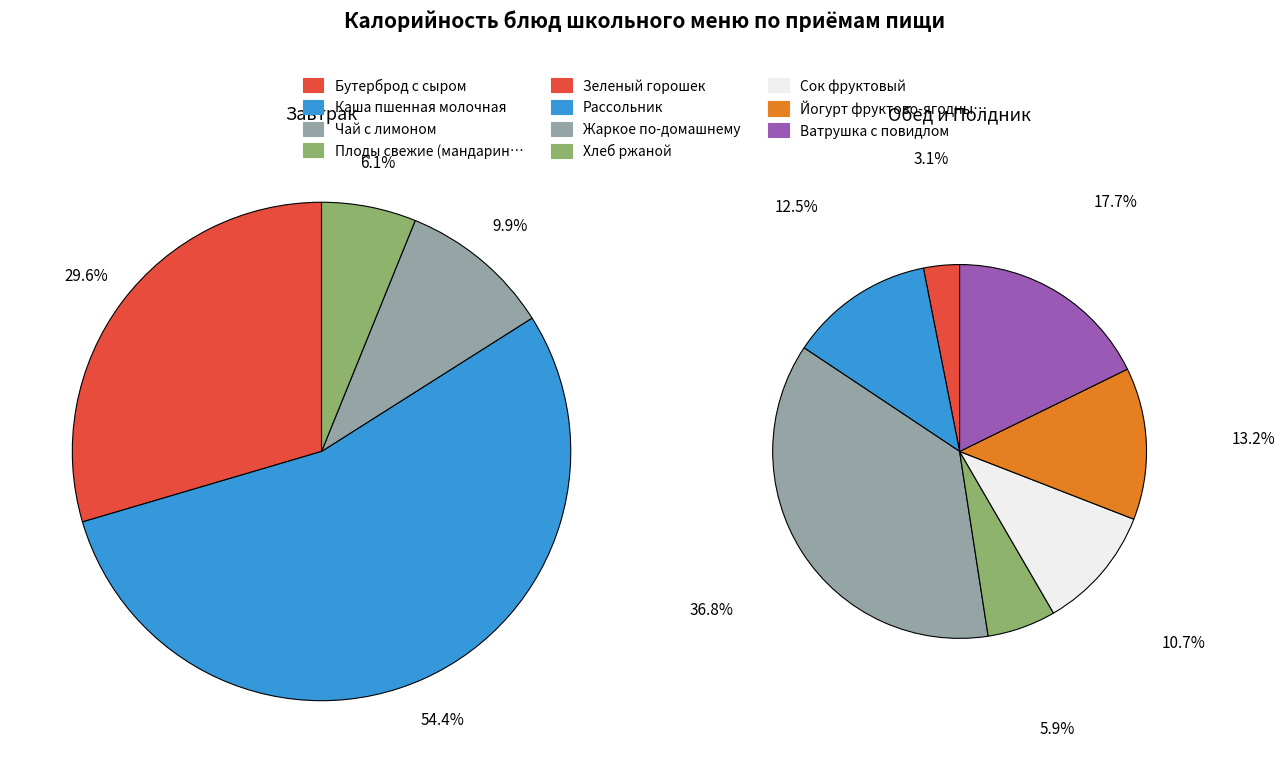

How many slices are in this pie chart?

11